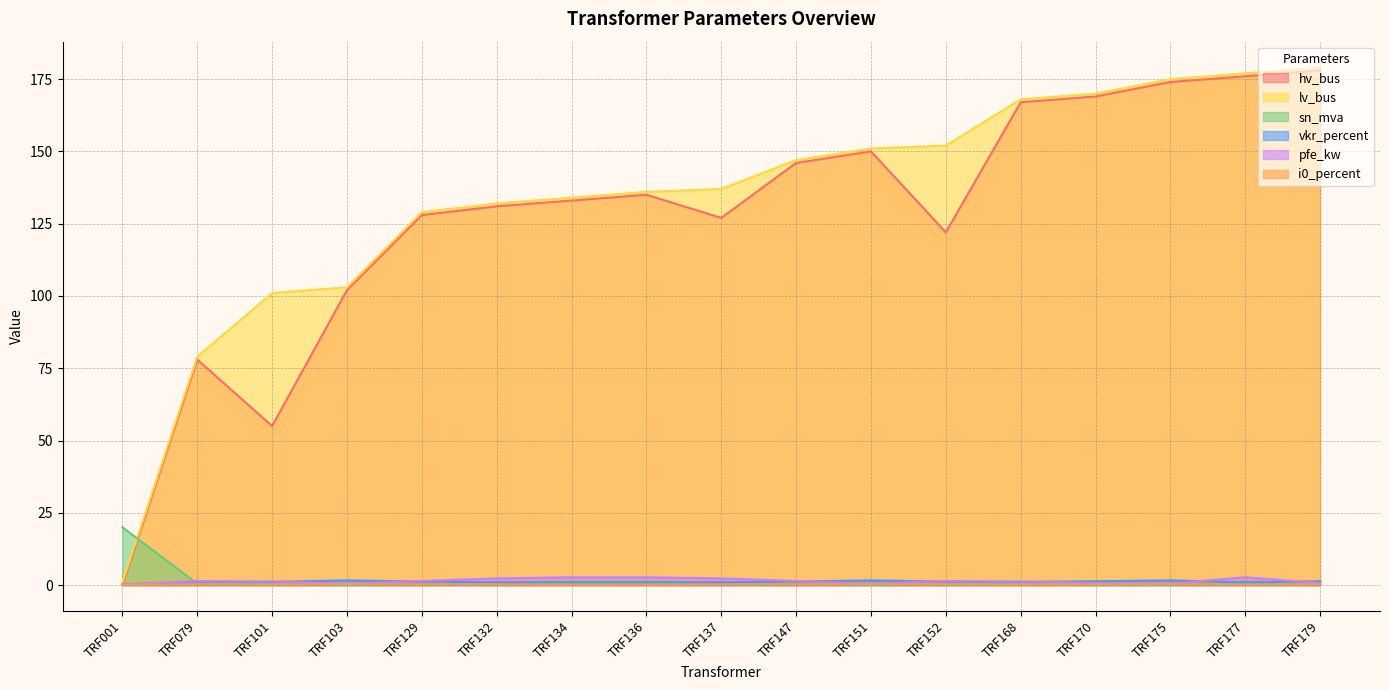

Is it true that vkr_percent equals 1.2 at TRF152?

True